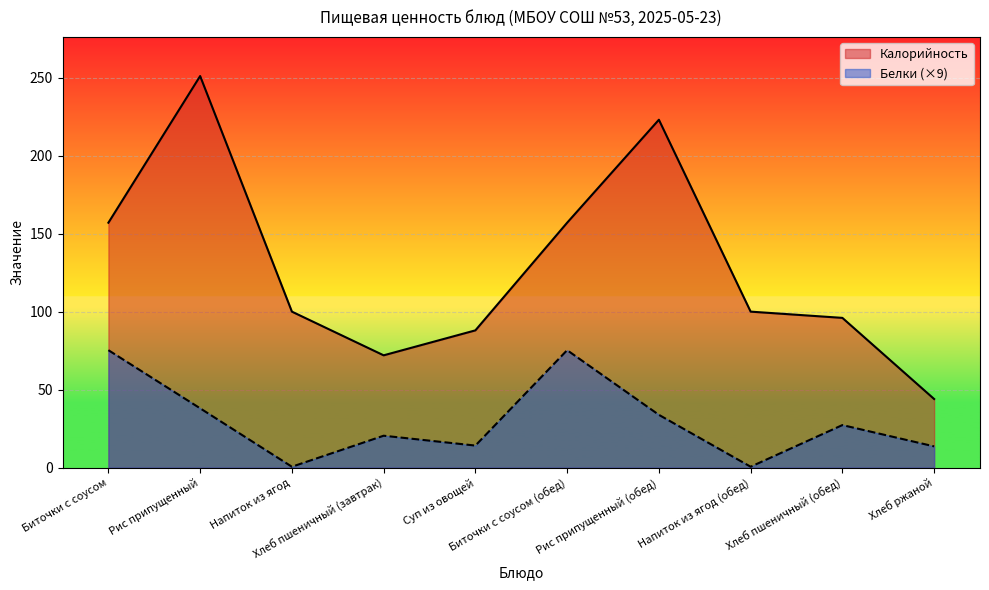

What position from the right is Хлеб пшеничный (обед)?

2